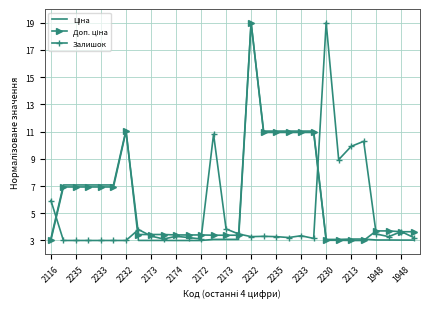

What is the maximum value for Залишок?

19.0